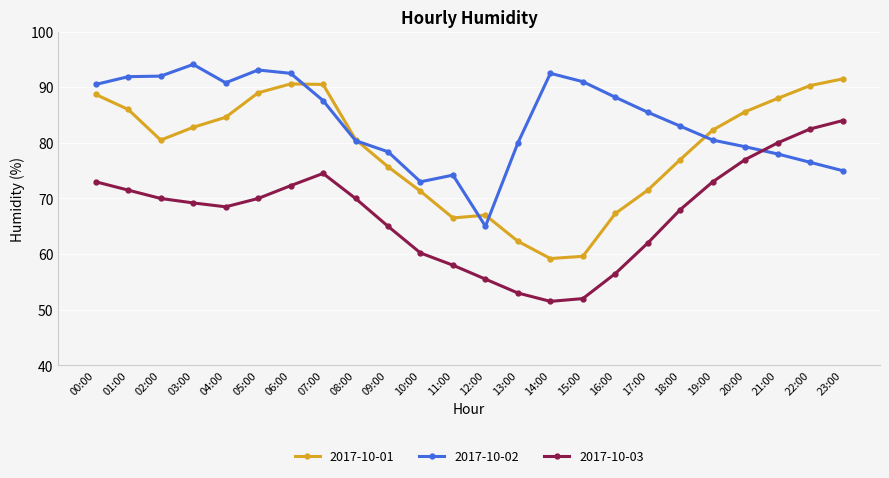

At which category does 2017-10-01 reach its first local valley?

02:00